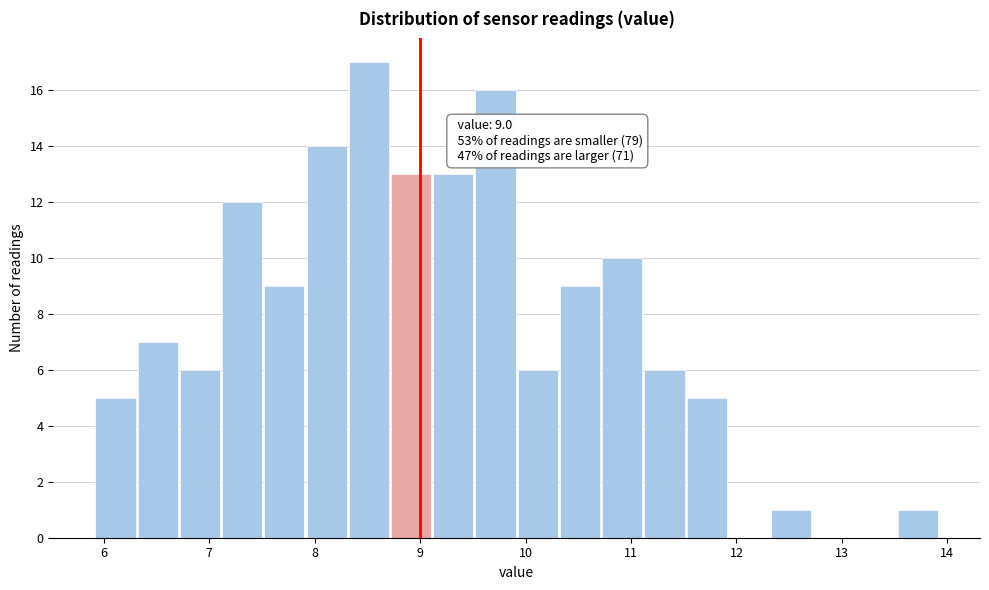

Which range on the x-axis has the tallest bar?

8.3 to 8.7